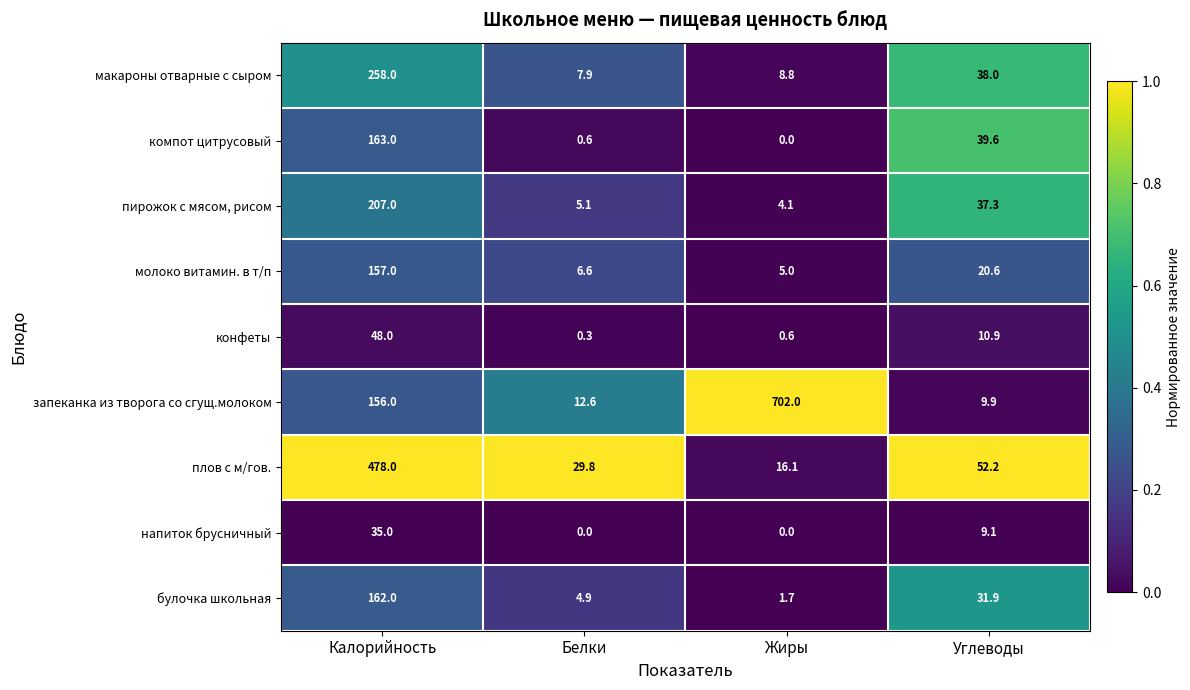

List the series in order of their peak value, highest first.

запеканка из творога со сгущ.молоком, плов с м/гов., макароны отварные с сыром, пирожок с мясом, рисом, компот цитрусовый, булочка школьная, молоко витамин. в т/п, конфеты, напиток брусничный